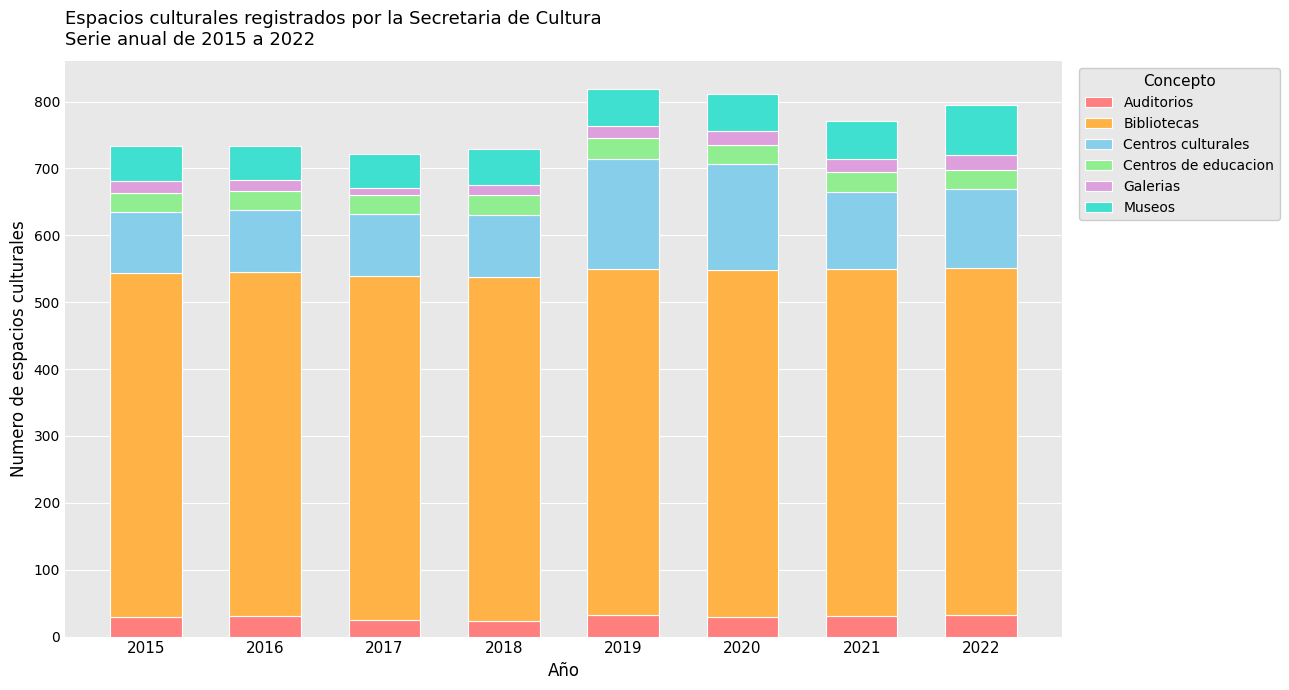

What are all the series names shown in the legend?

Auditorios, Bibliotecas, Centros culturales, Centros de educacion, Galerias, Museos